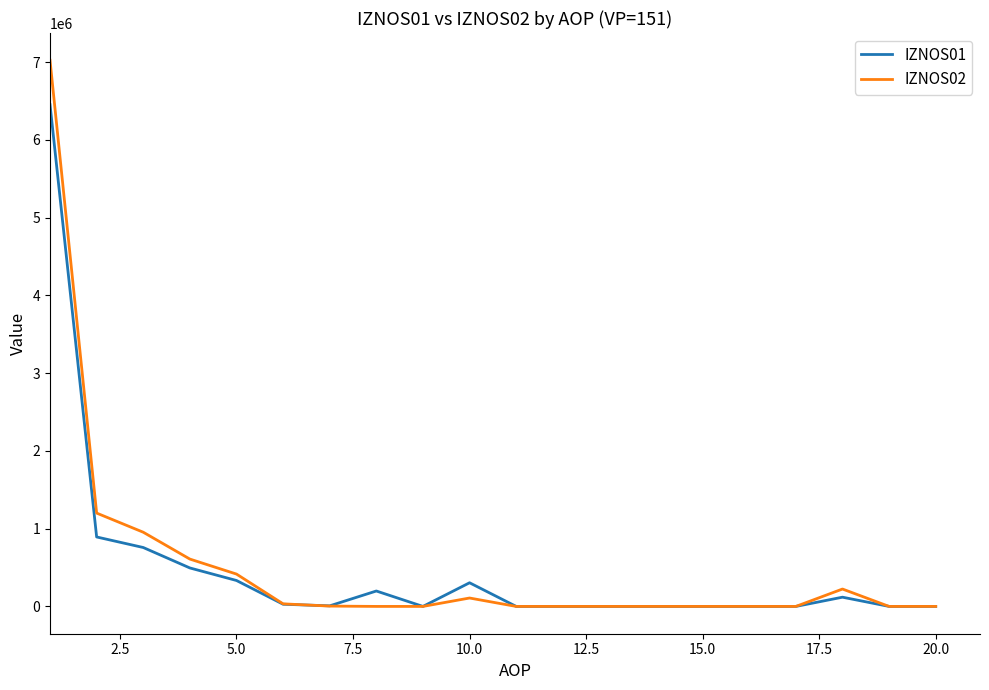

List the series in order of their peak value, lowest first.

IZNOS01, IZNOS02